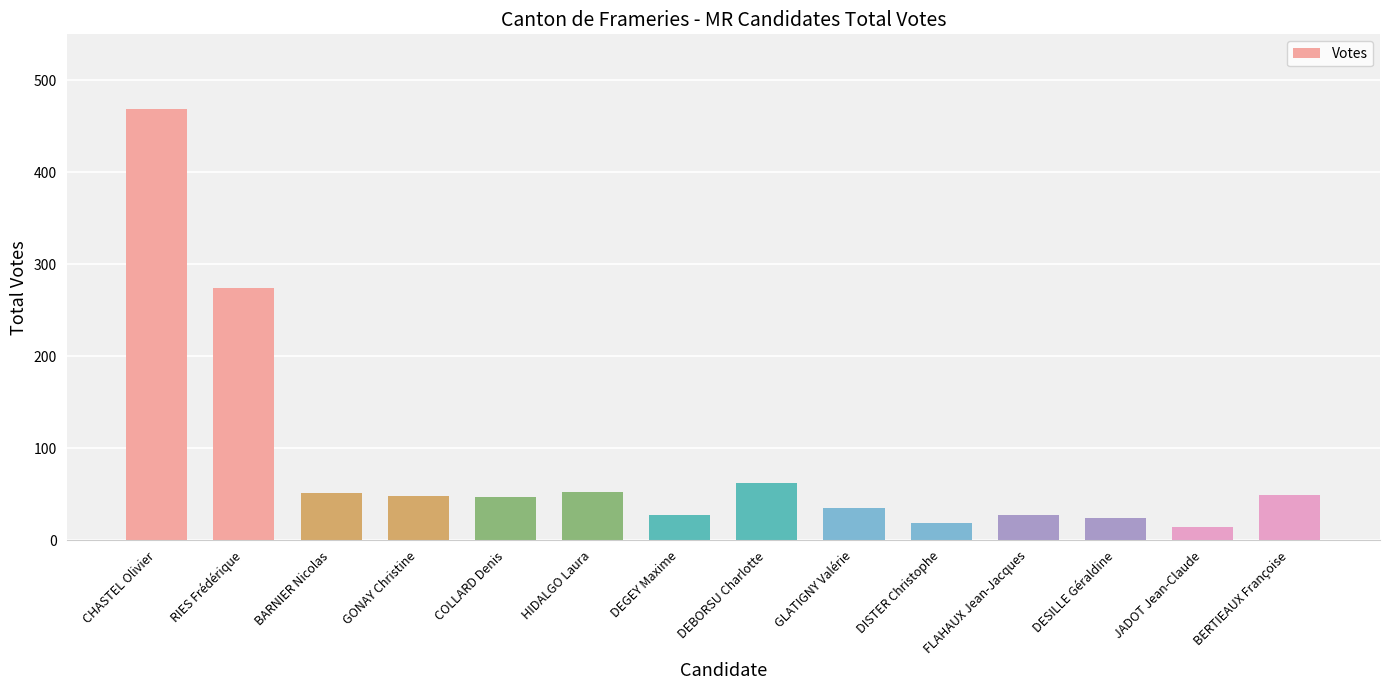

What is the label of the 5th bar from the right?

DISTER Christophe